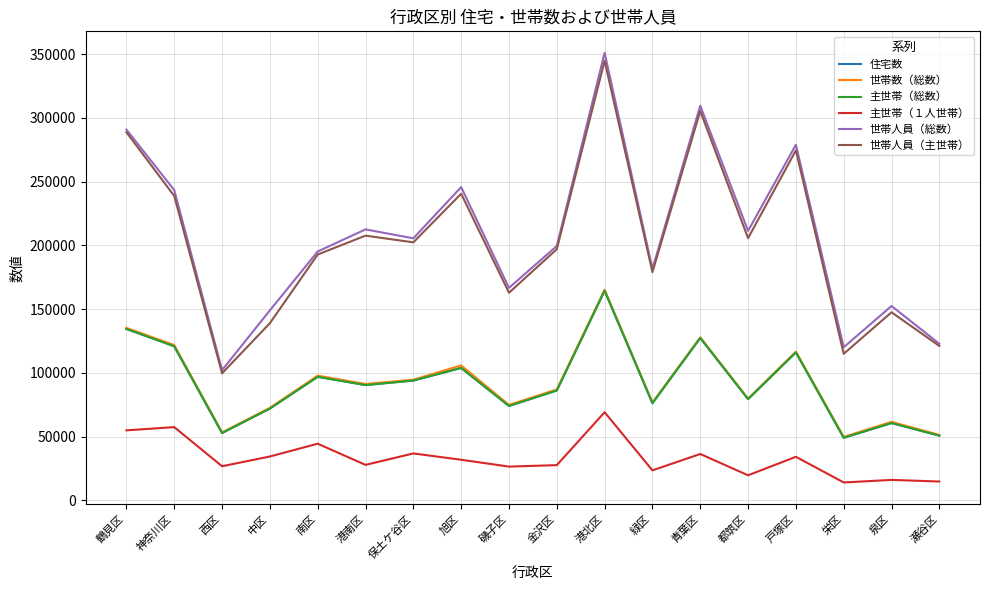

The 主世帯（総数） series shows 32183 at 南区. True or false?

False